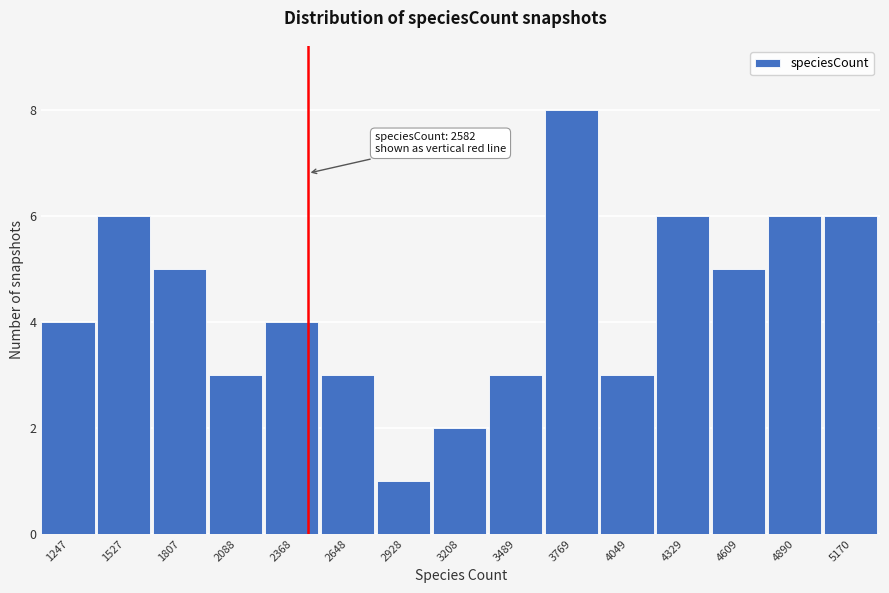

Reading left to right, transcribe all the data shown in this chart.

1247=4	1527=6	1807=5	2088=3	2368=4	2648=3	2928=1	3208=2	3489=3	3769=8	4049=3	4329=6	4609=5	4890=6	5170=6